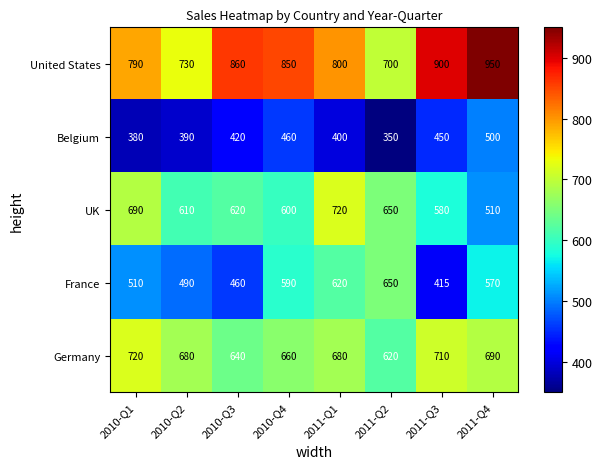

Is it true that Belgium equals 350 at 2011-Q2?

True